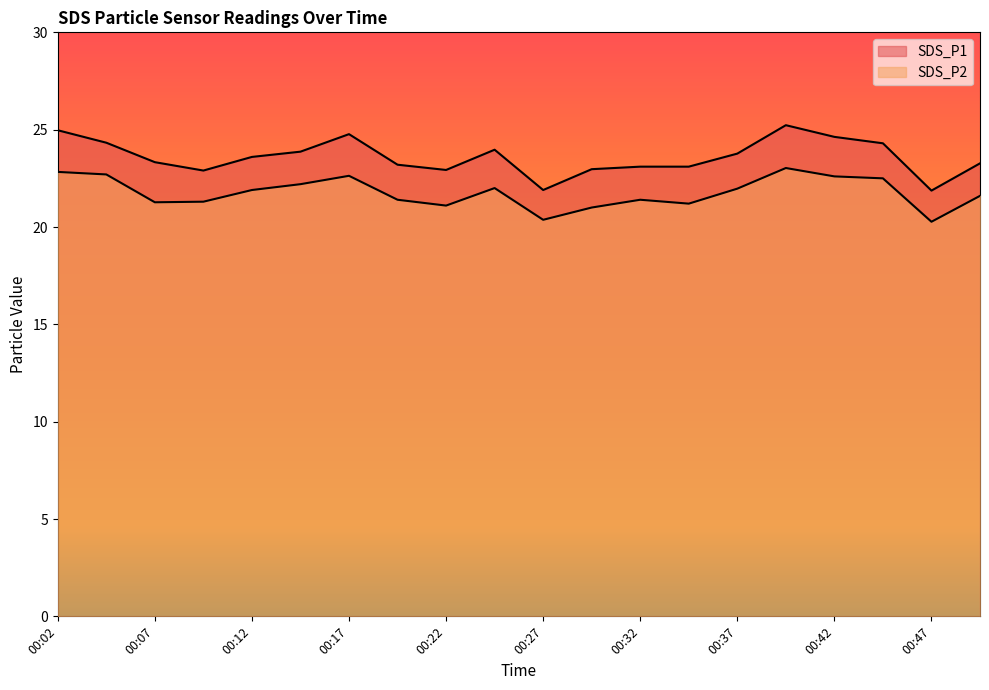

How many series are shown in this chart?

2